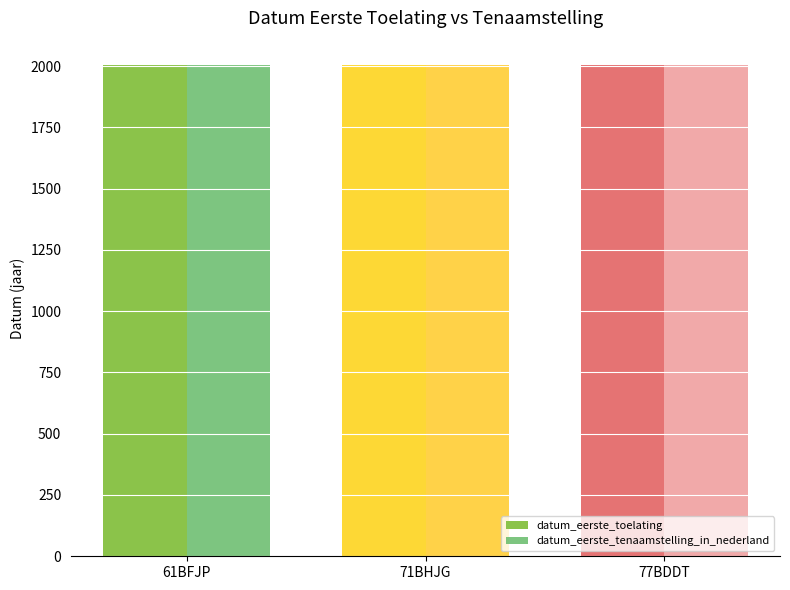

What is the smallest value displayed?

2002.3